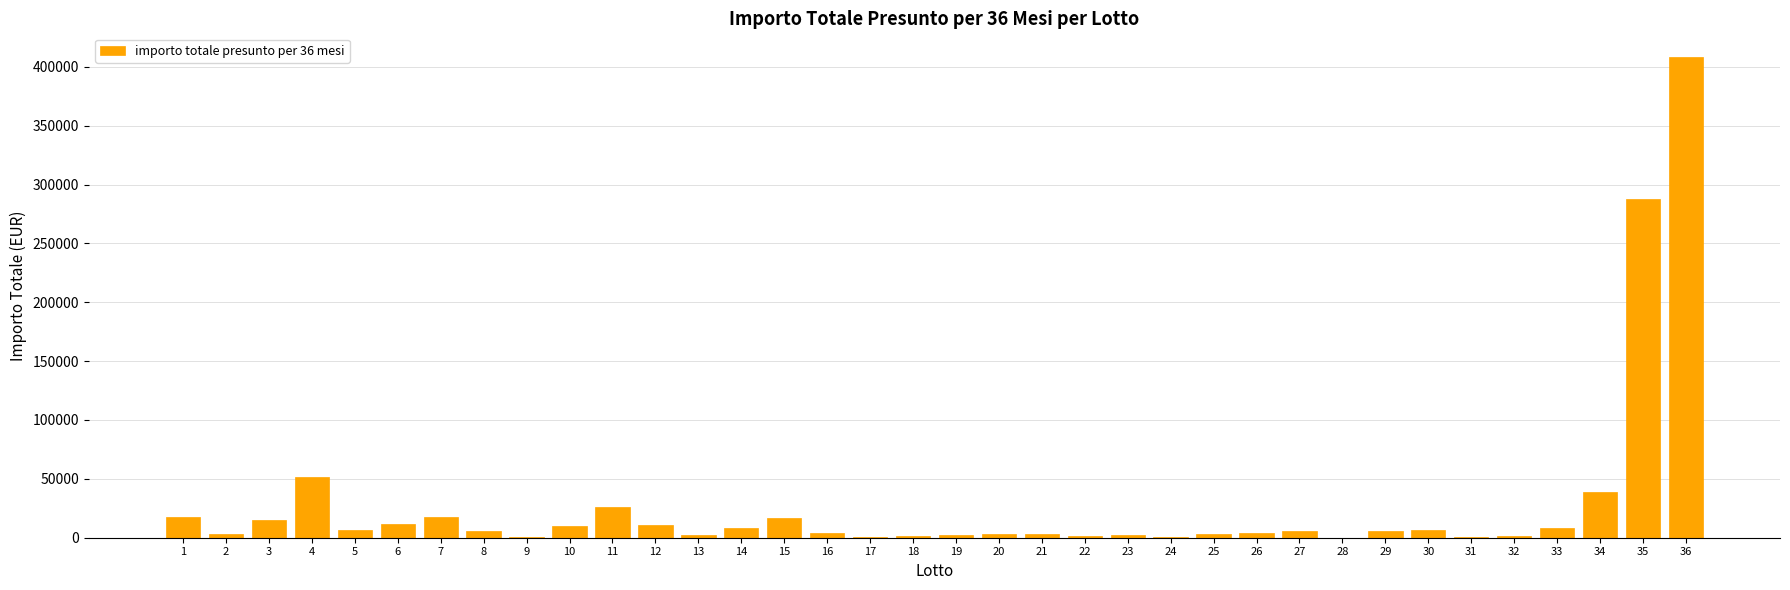

What is the maximum value shown in the chart?

408000.0